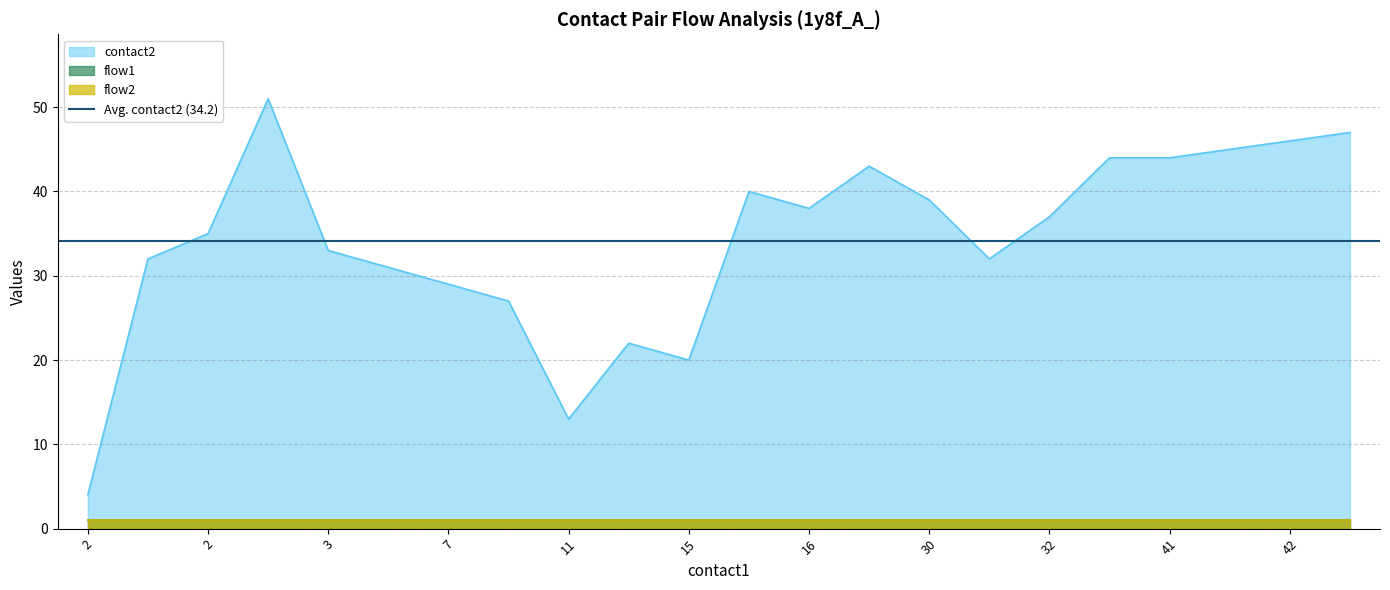

Reading left to right, extract all data points from this chart.

contact2: 4	32	35	51	33	31	29	27	13	22	20	40	38	43	39	32	37	44	44	45	46	47
flow1: 1	1	1	1	1	1	1	1	1	1	1	1	1	1	1	1	1	1	1	1	1	1
flow2: 1	1	1	1	1	1	1	1	1	1	1	1	1	1	1	1	1	1	1	1	1	1